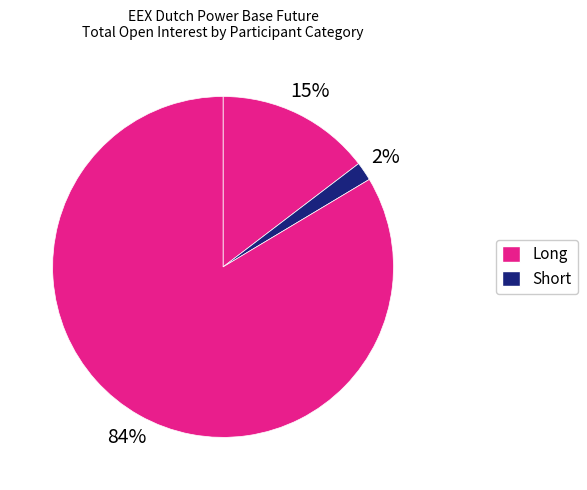

How many slices are in this pie chart?

3